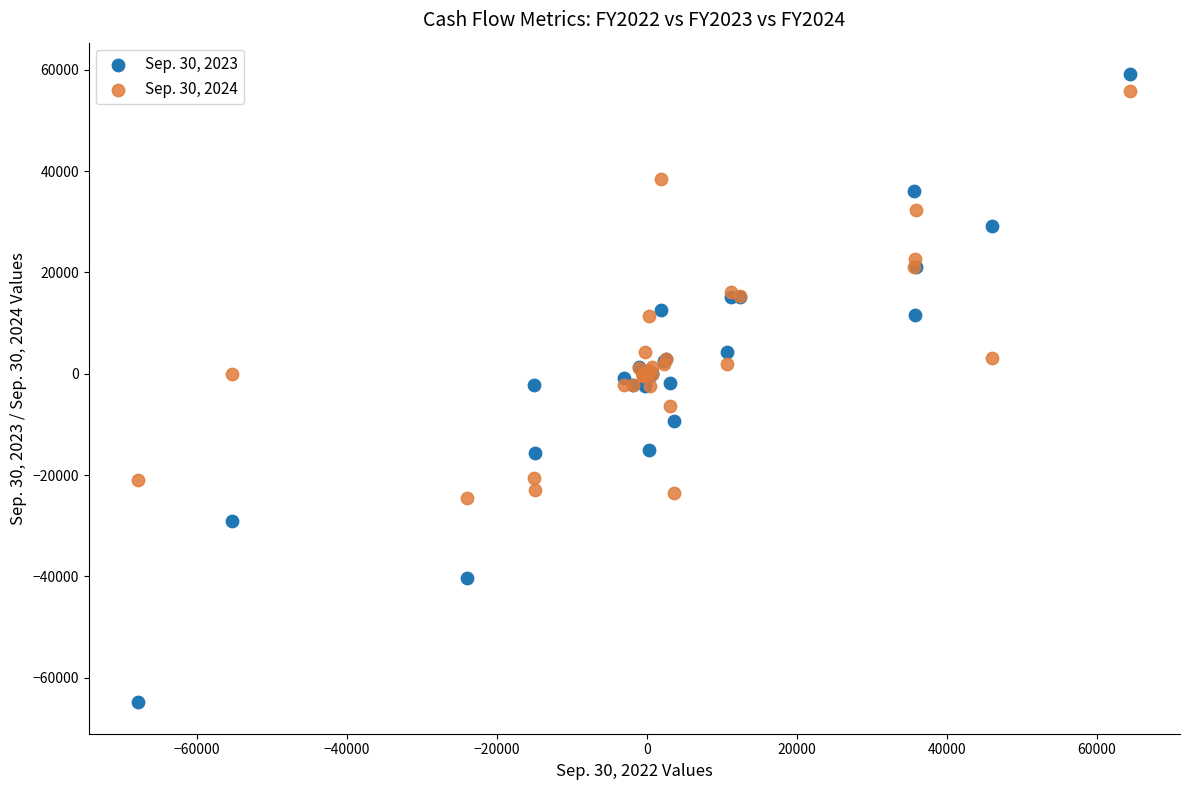

What is the X range (max minus min) for the scatter plot?

132306